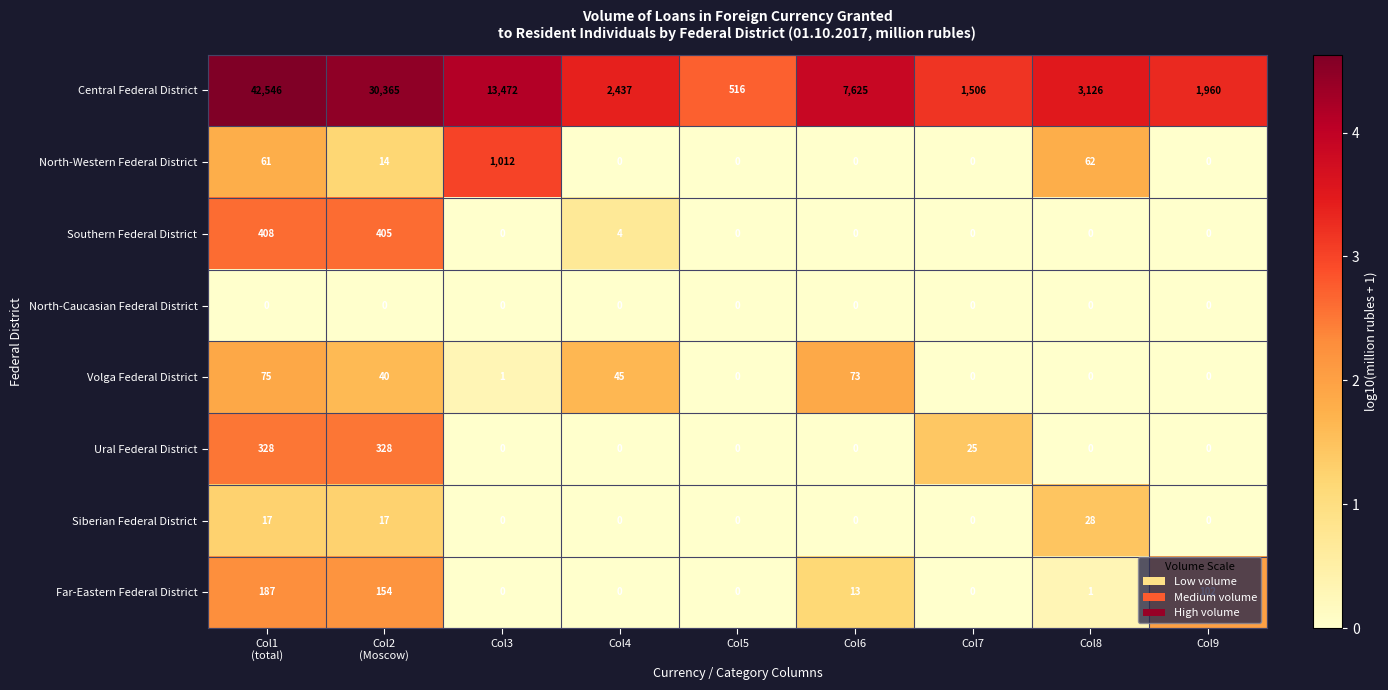

How many series are shown in this chart?

8